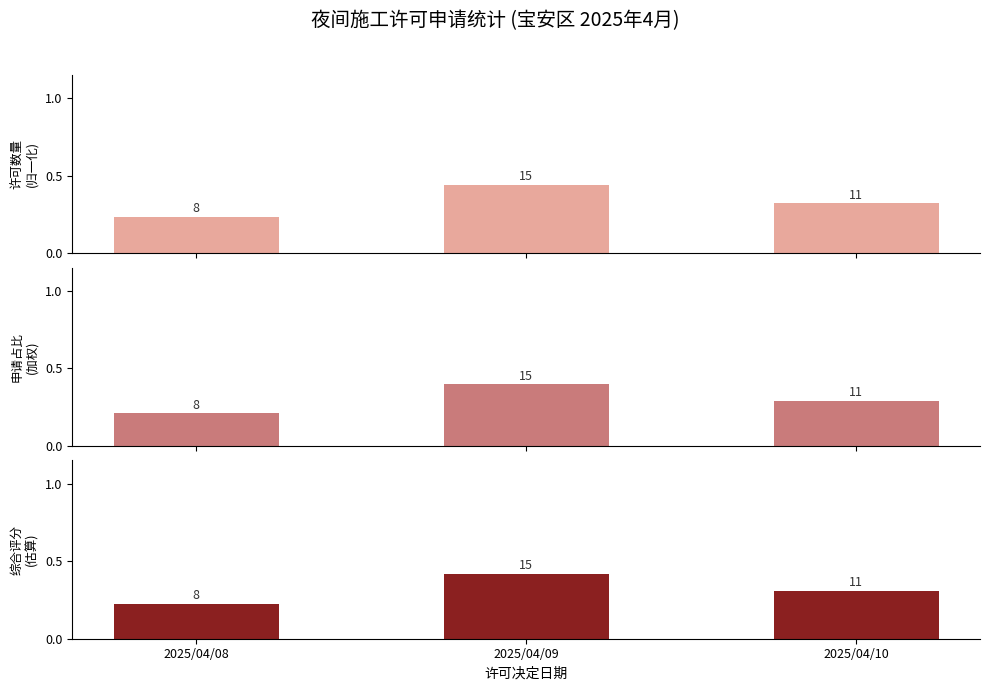

Which series changed the most between 2025/04/09 and 2025/04/10?

许可数量
(归一化)